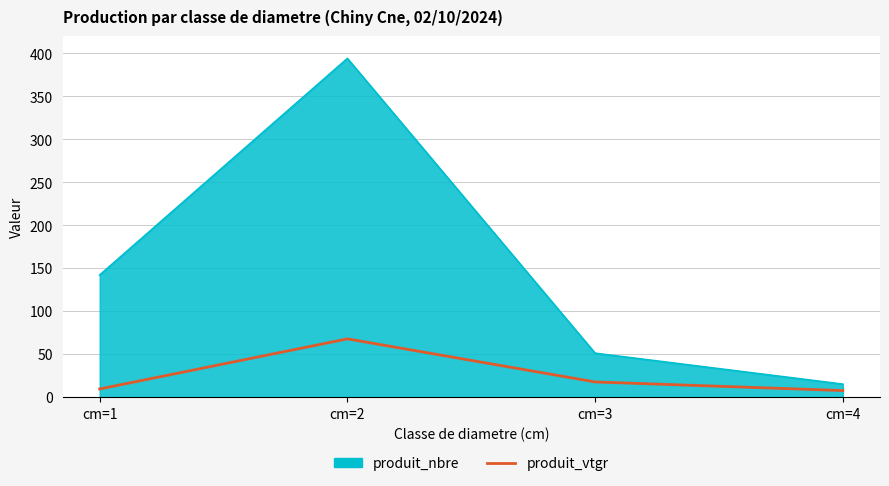

What is the smallest value displayed?

7.5